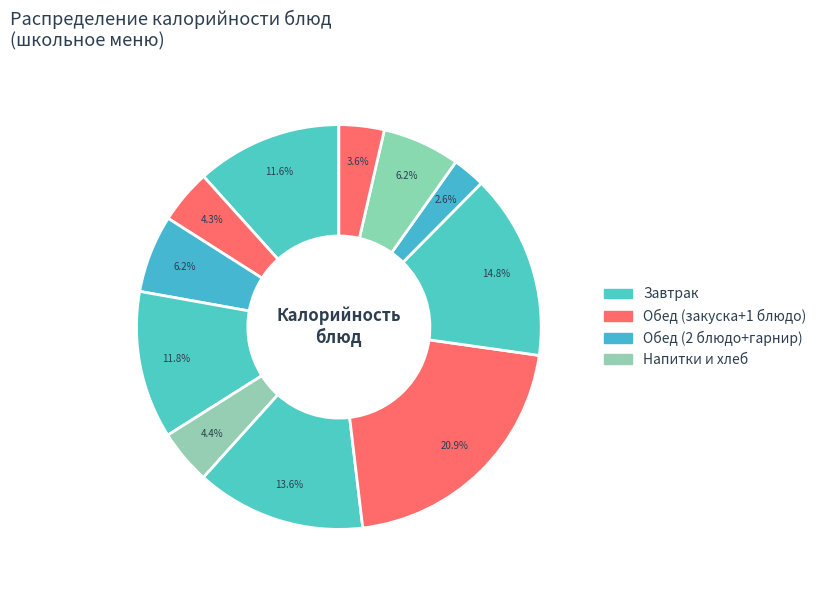

Count the number of slices in the pie.

11